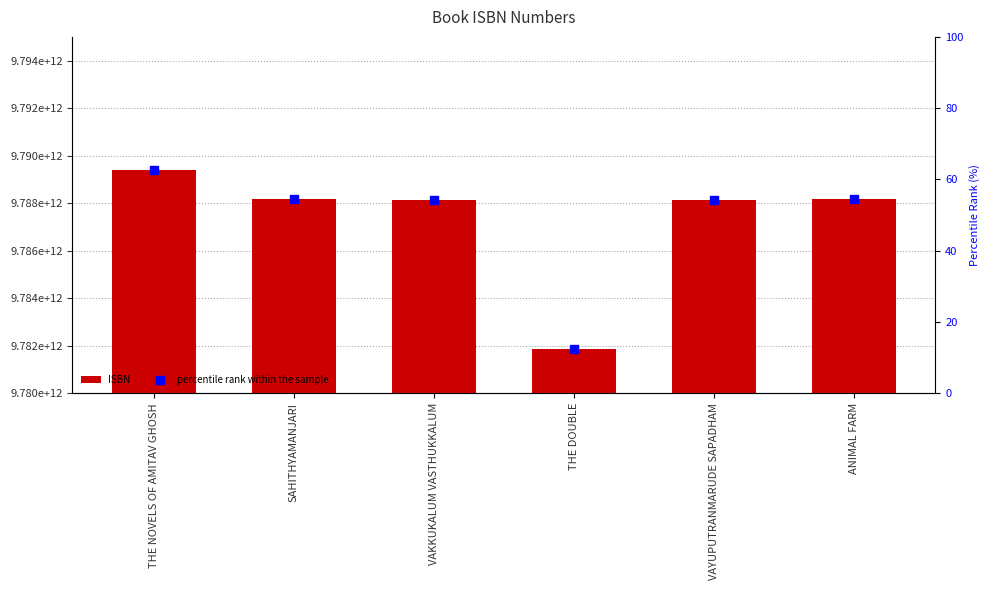

At which category is the sum across all series the highest?

THE NOVELS OF AMITAV GHOSH